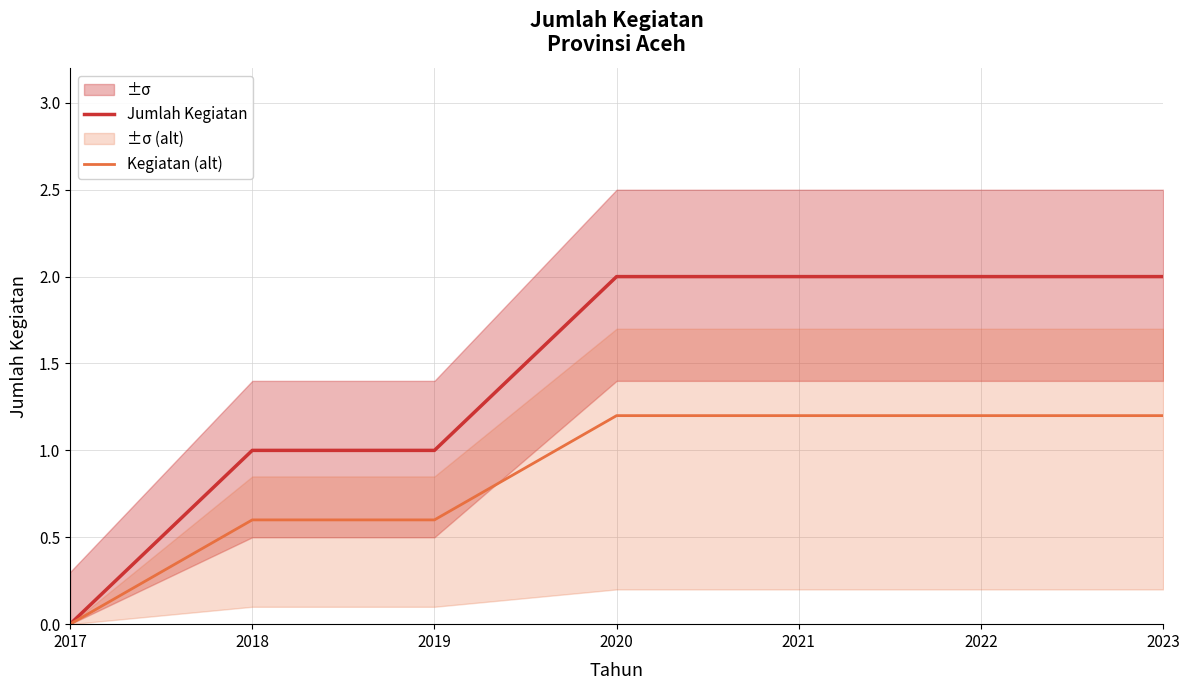

At how many categories does at least one series exceed 1?

4